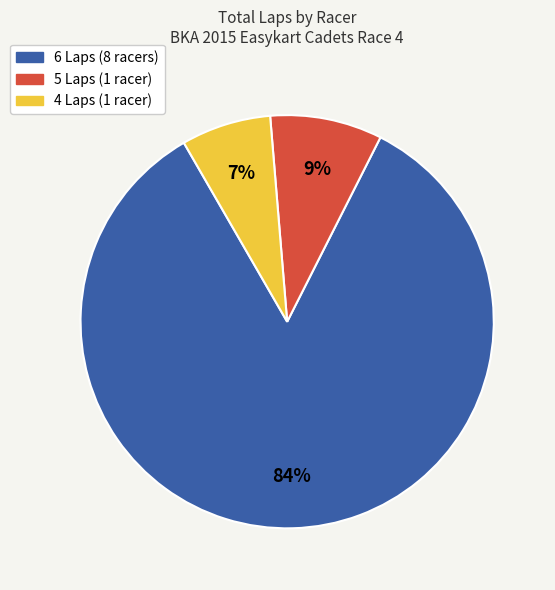

To the nearest percent, what percentage of the pie is 4 Laps (1 racer)?

7%